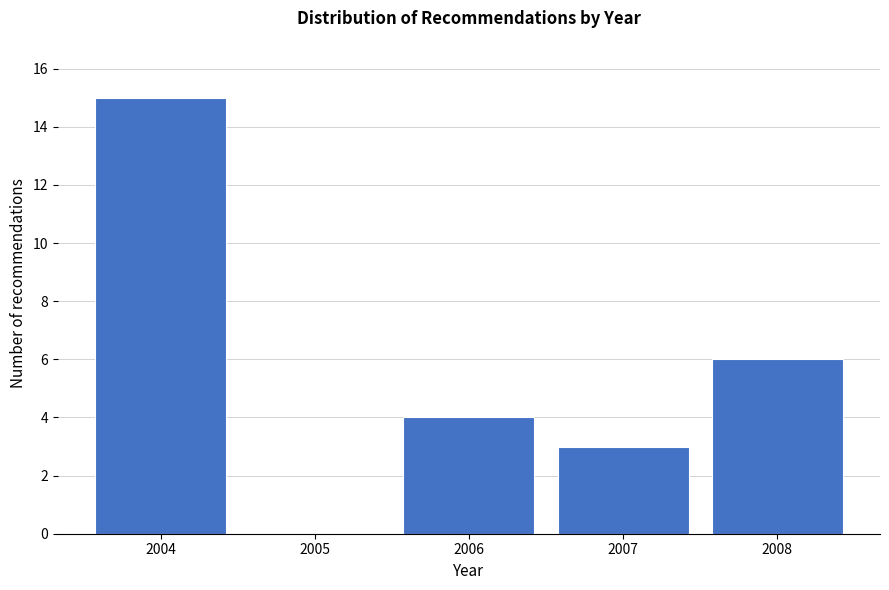

Reading left to right, list all the values displayed in this chart.

2004=15	2005=0	2006=4	2007=3	2008=6